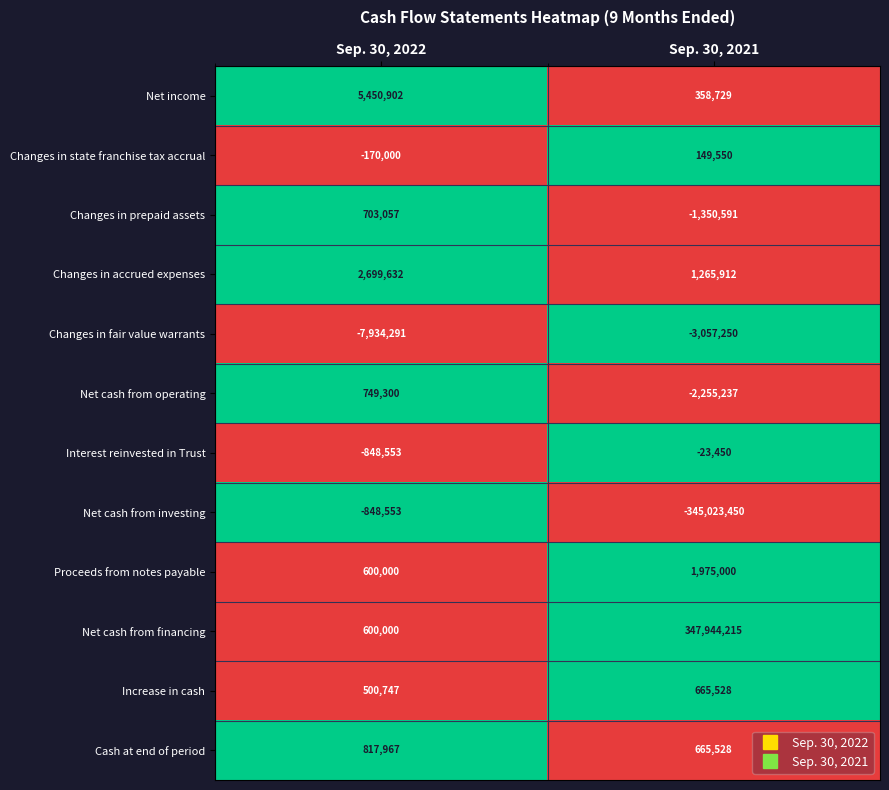

Which series has the largest range (max minus min)?

Net cash from financing